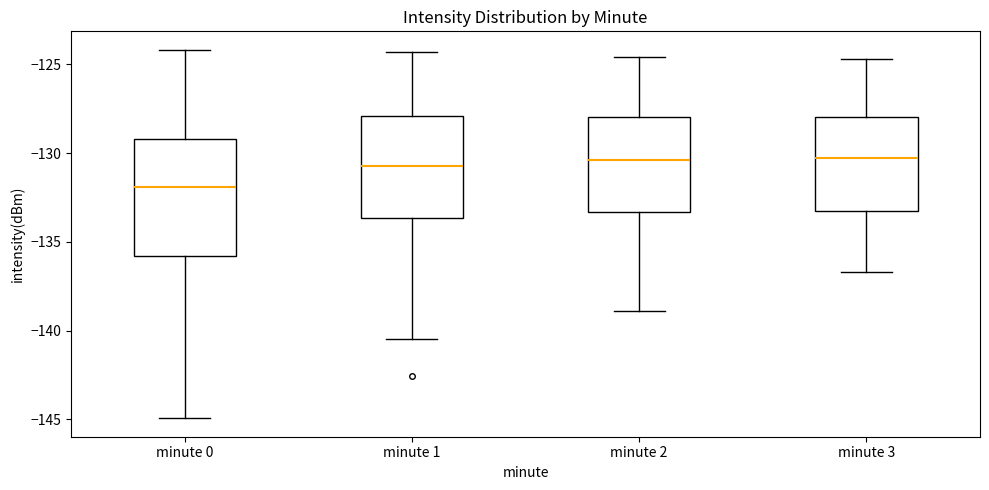

Which box is the tallest, from its lower edge to its upper edge?

minute 0